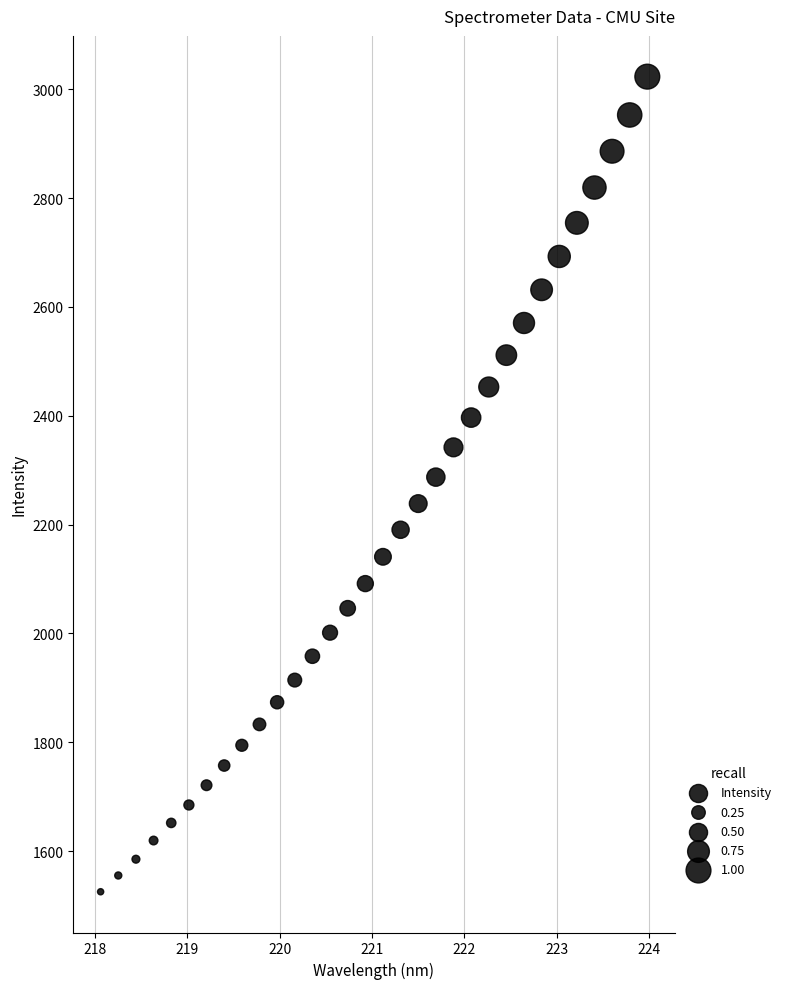

What is the range of X values (max minus min)?

5.9